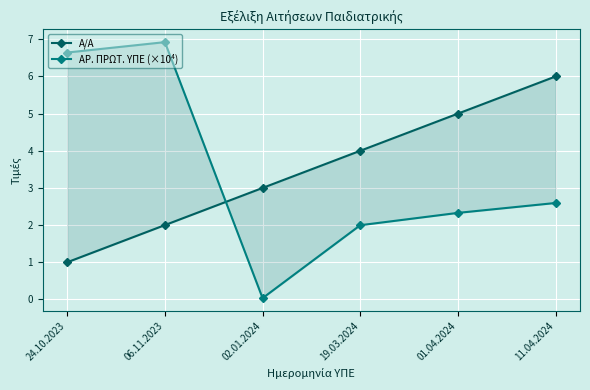

List the labels in order of ΑΡ. ΠΡΩΤ. ΥΠΕ (×10⁴) value, largest first.

06.11.2023, 24.10.2023, 11.04.2024, 01.04.2024, 19.03.2024, 02.01.2024